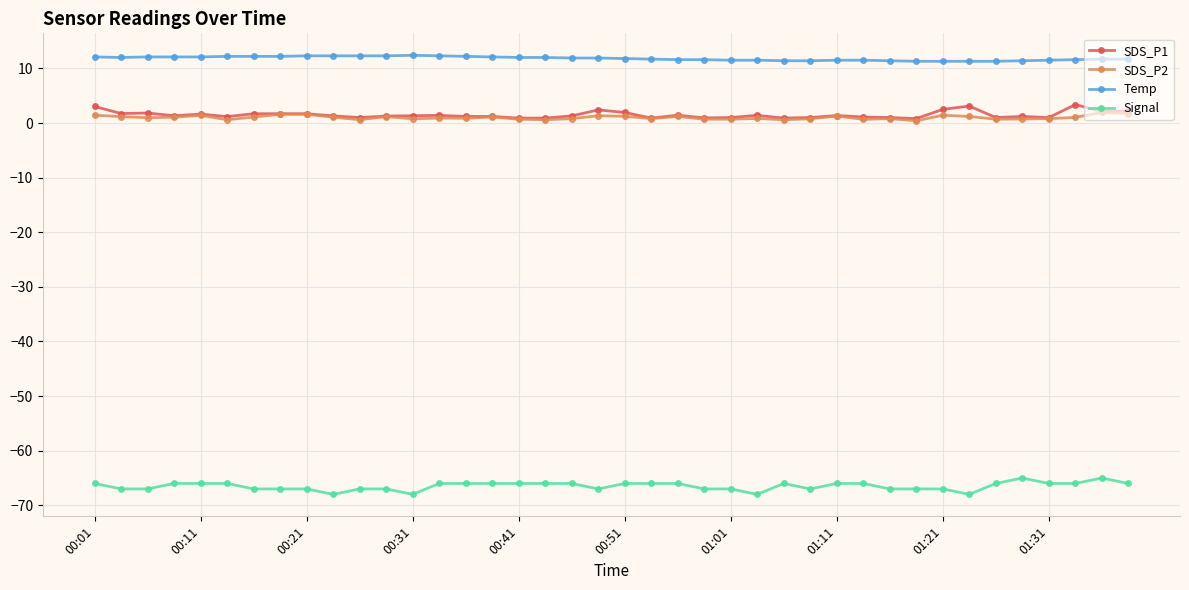

True or false: Signal and Temp intersect in this chart.

False